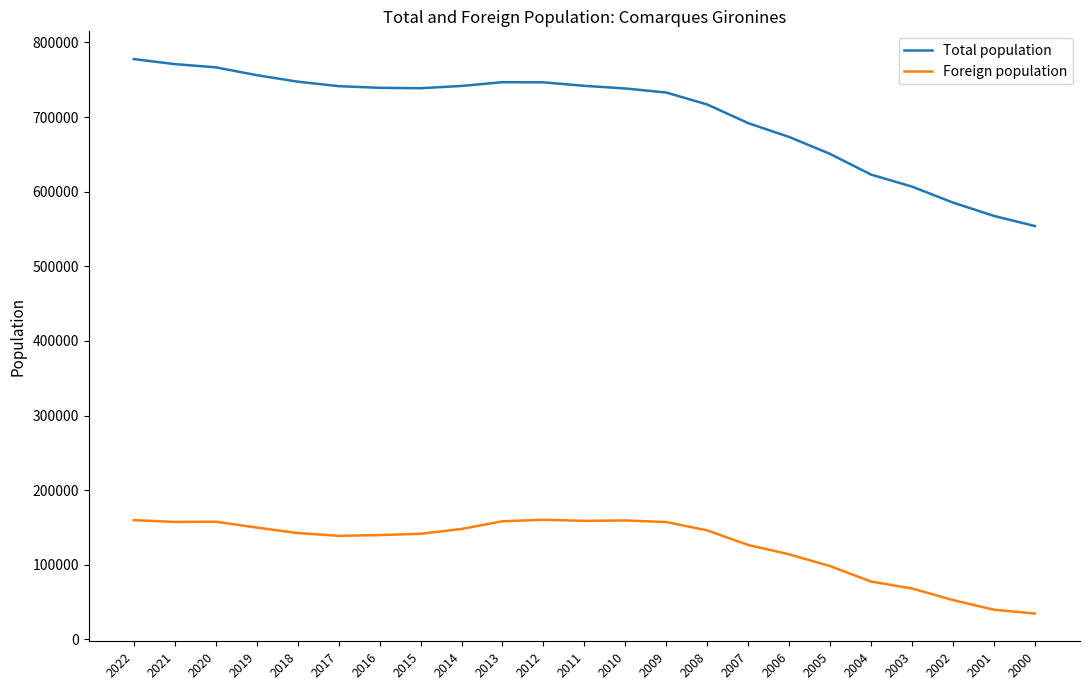

Is it true that Total population equals 756193 at 2019?

True